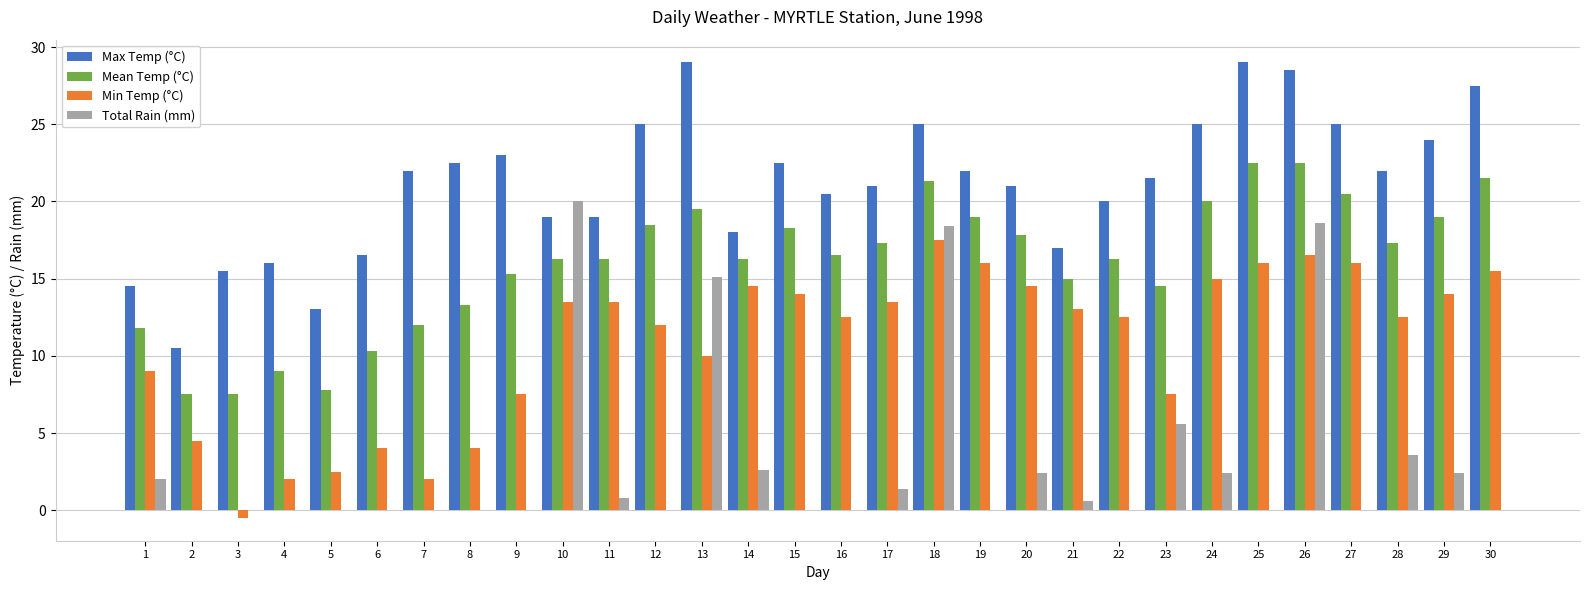

What is the sum of all Max Temp (°C) values?

635.0